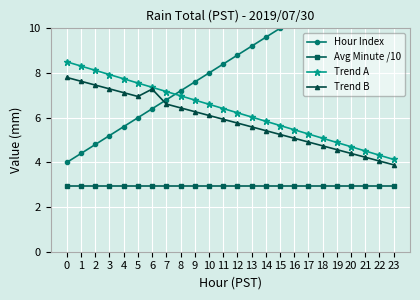

How many data points does each series have?

24